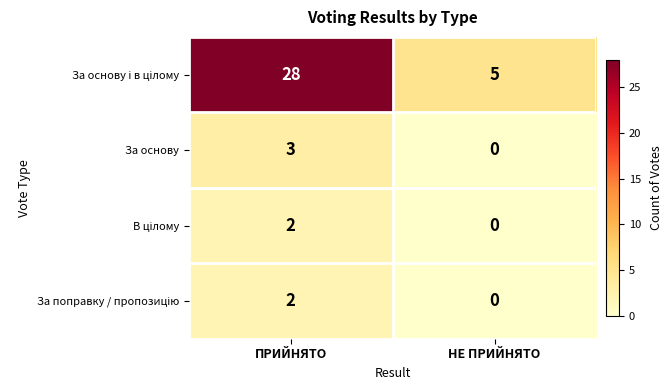

What is the difference between the highest and lowest values at НЕ ПРИЙНЯТО?

5